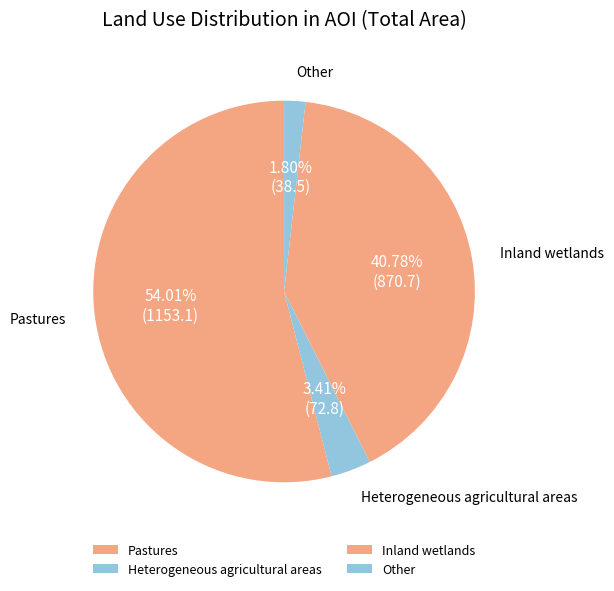

What is the ratio of the value at Inland wetlands to the value at Pastures?

0.8